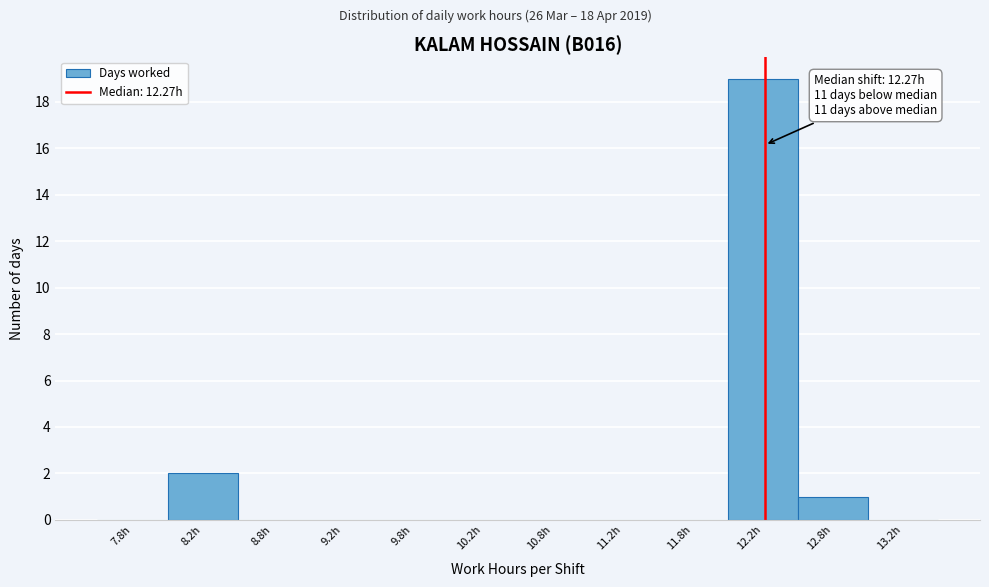

Over which range of the x-axis is the bar tallest?

12.0 to 12.5